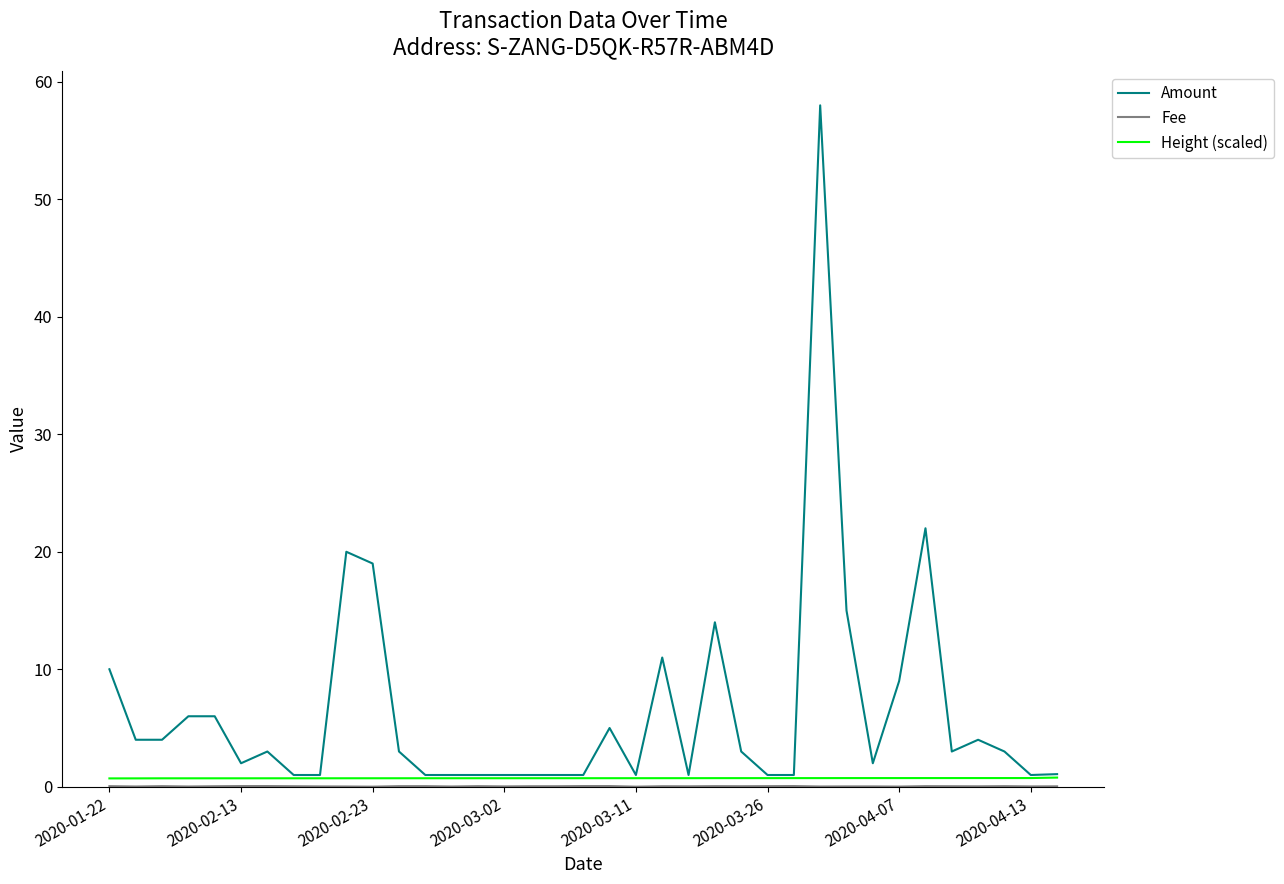

Which series has the largest total across all categories?

Amount